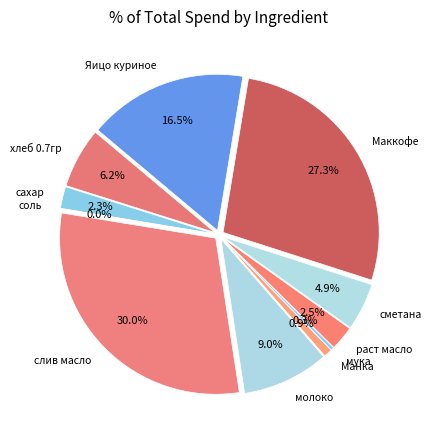

How many segments does this pie chart have?

11